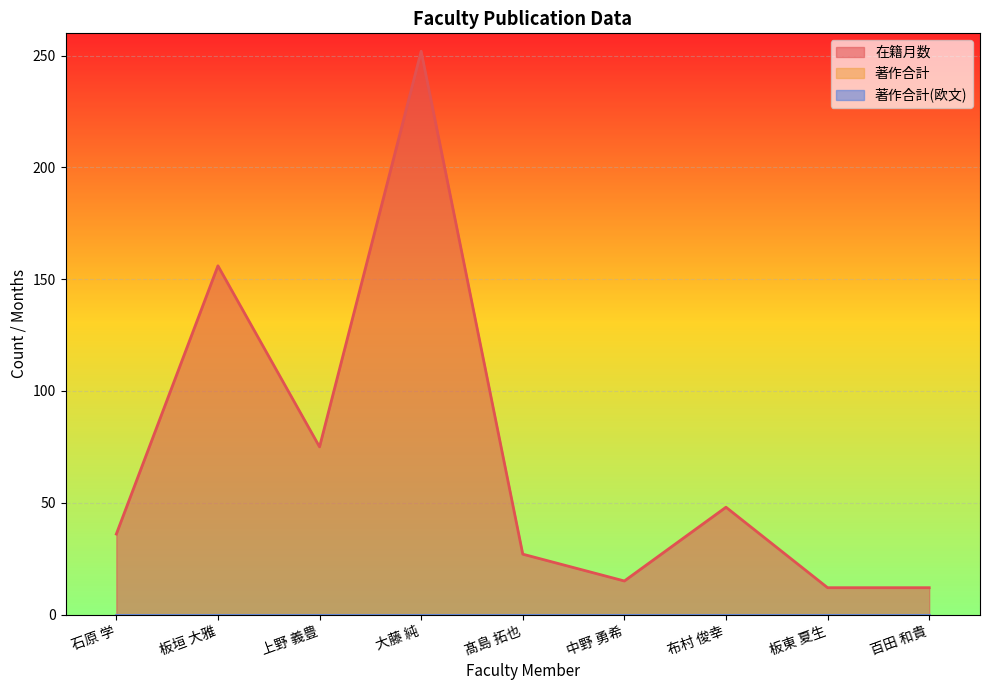

Between 上野 義豊 and 大藤 純, which series saw the biggest shift?

在籍月数